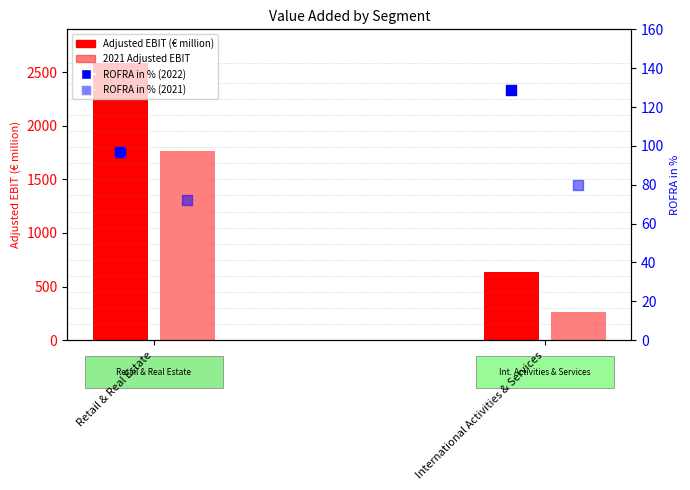

Which series reaches the maximum Y coordinate?

2022 (Adj. EBIT)